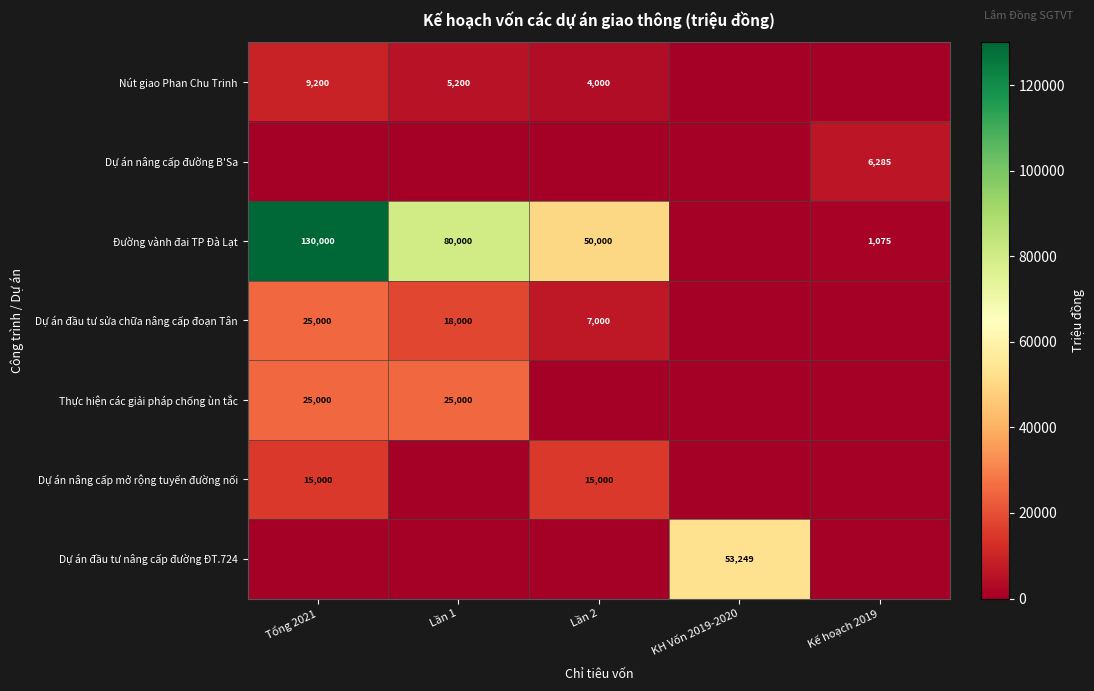

Is it true that Dự án nâng cấp mở rộng tuyến đường nối equals 21741 at Lần 2?

False